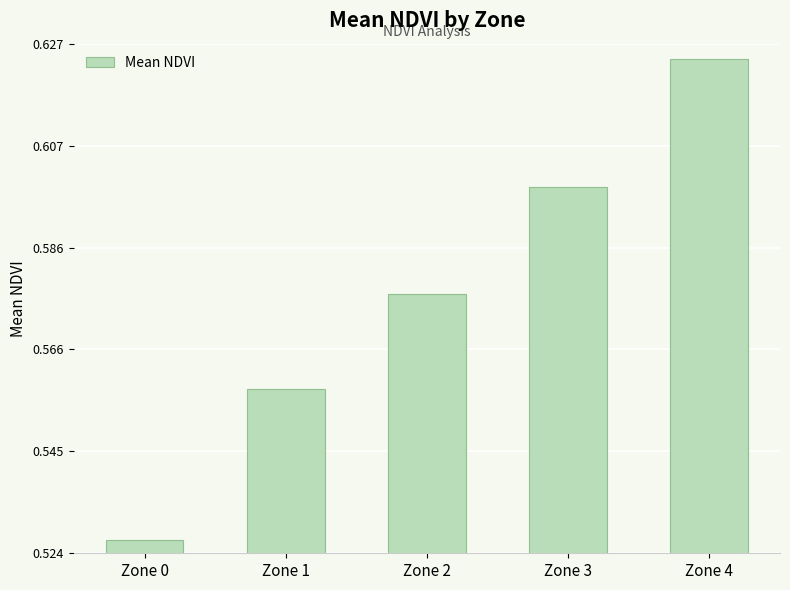

Rank the categories by value from lowest to highest.

Zone 0, Zone 1, Zone 2, Zone 3, Zone 4